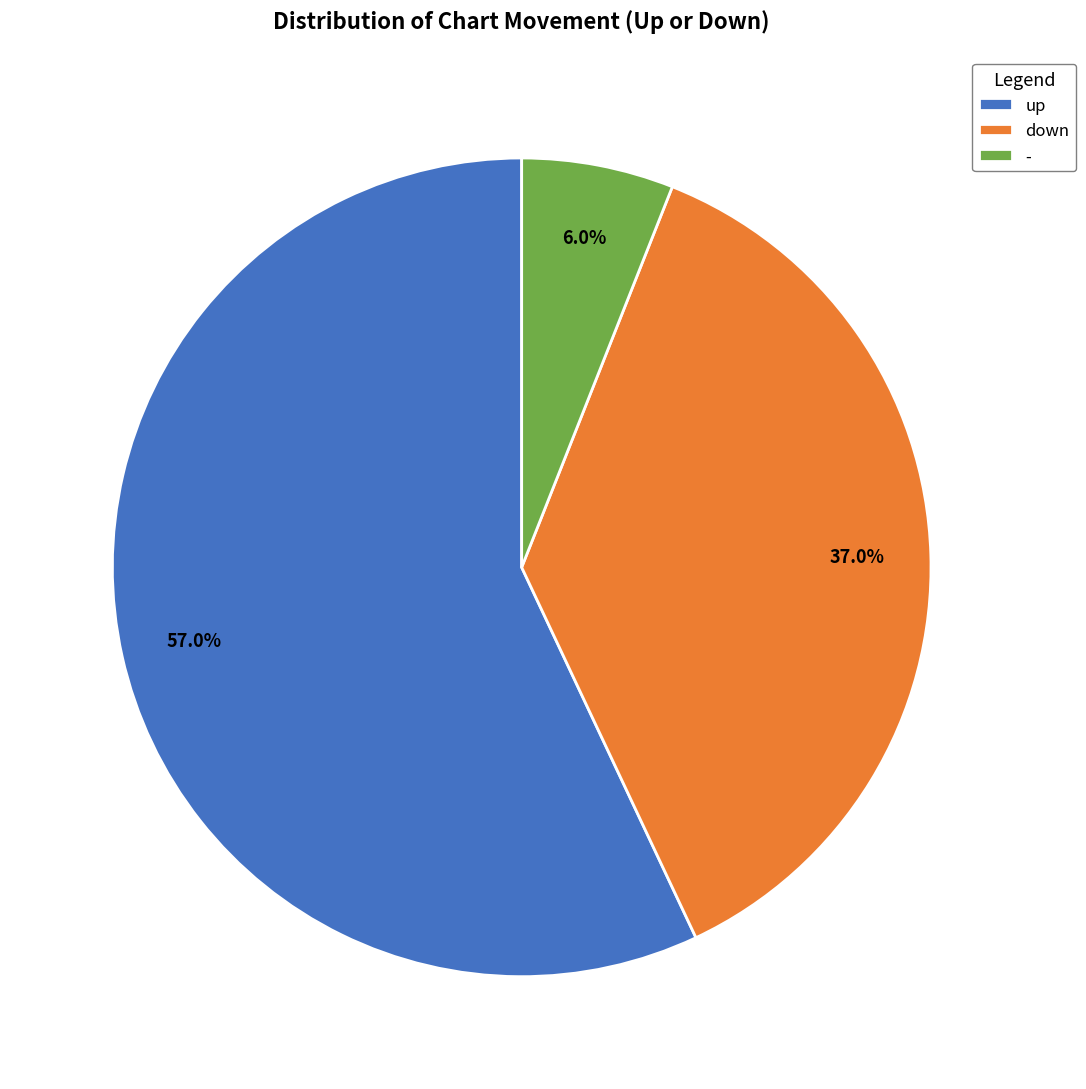

True or false: down accounts for 22% of the total.

False